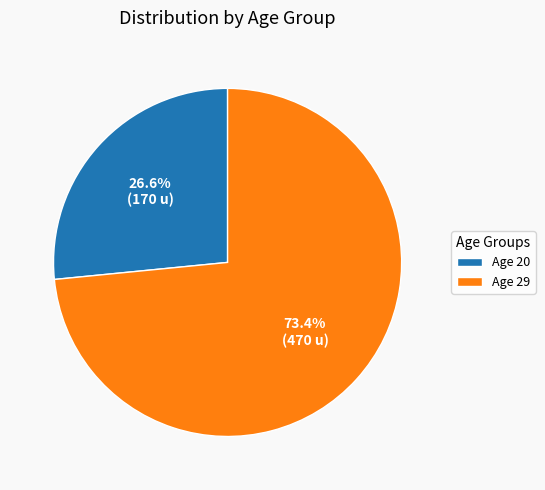

Is Age 20 the majority of the pie?

No